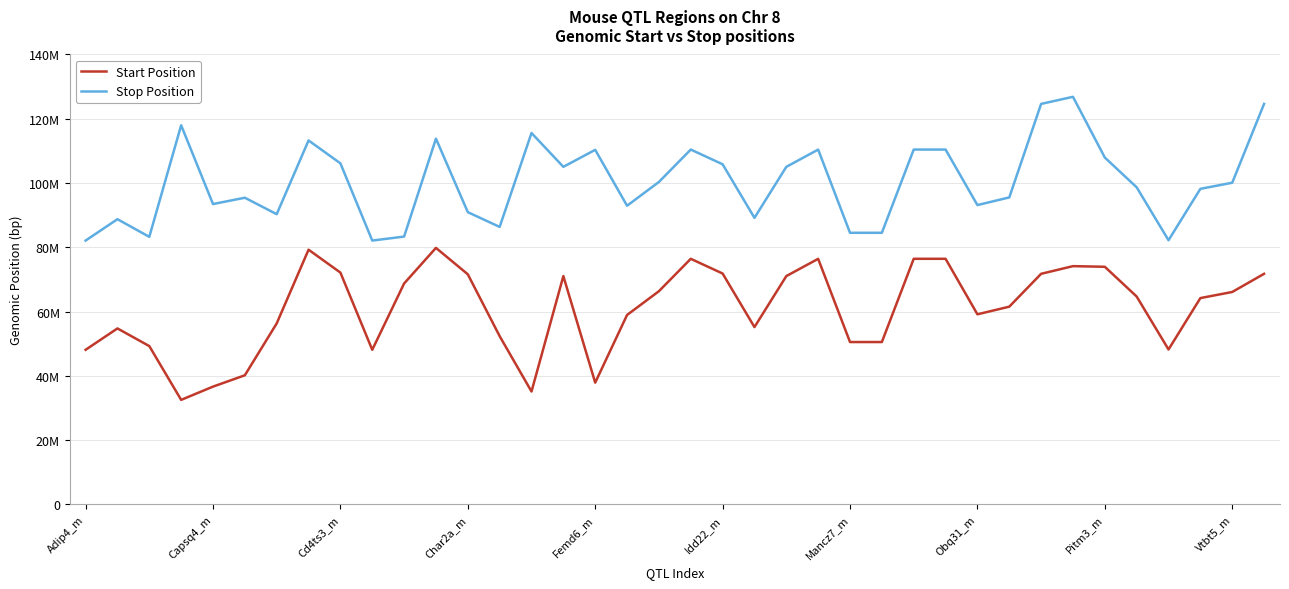

What is the highest value of the Start Position series?

79808806